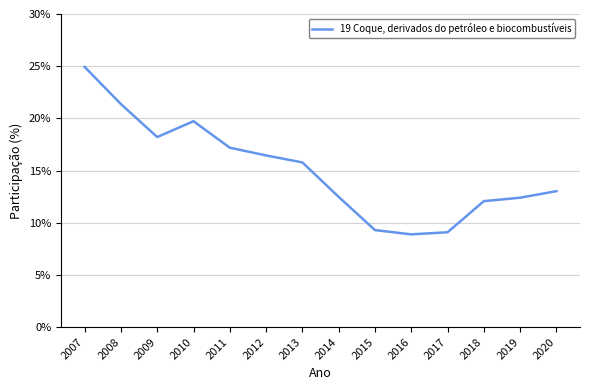

Between 2020 and 2018, which is larger?

2020